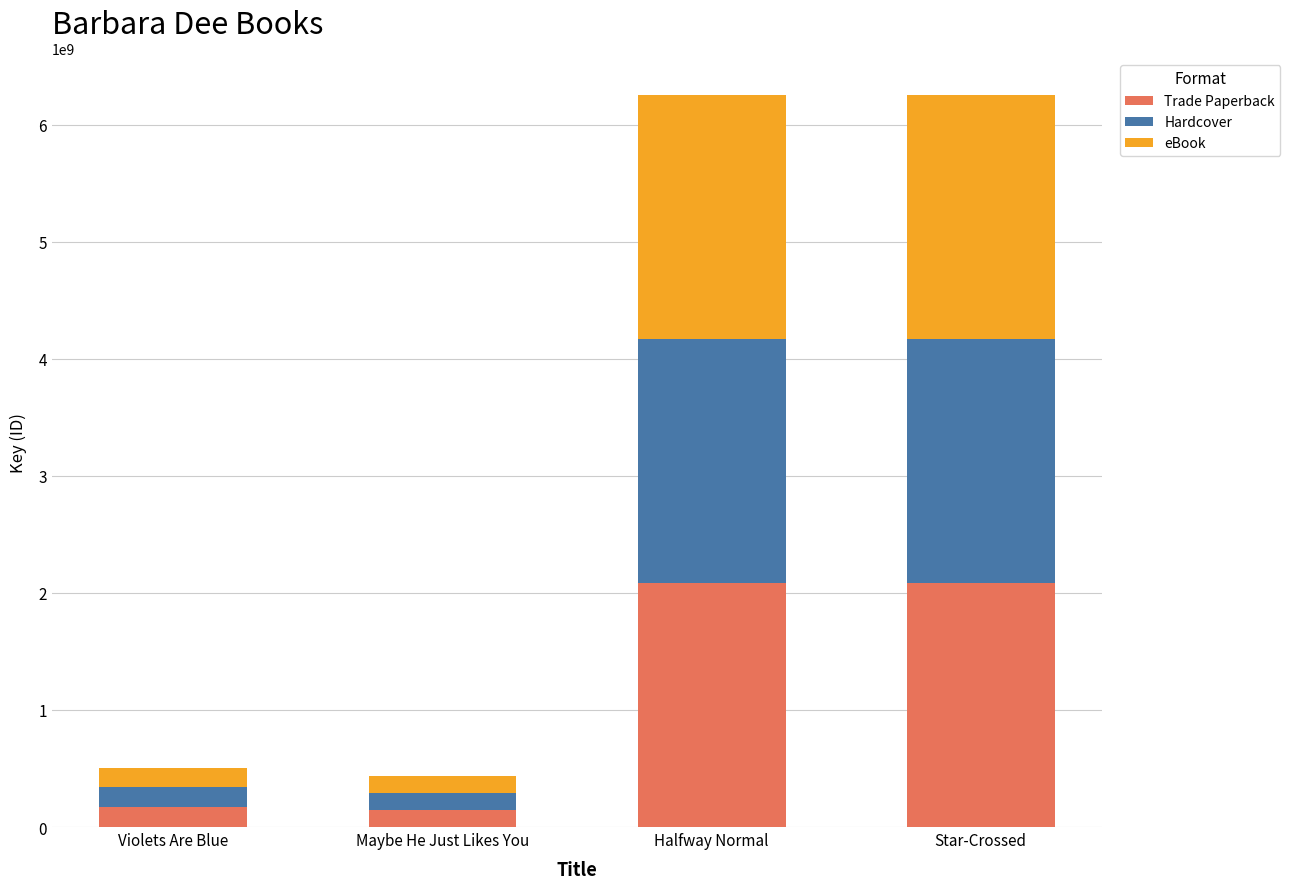

The Trade Paperback series shows 2085914975 at Halfway Normal. True or false?

True